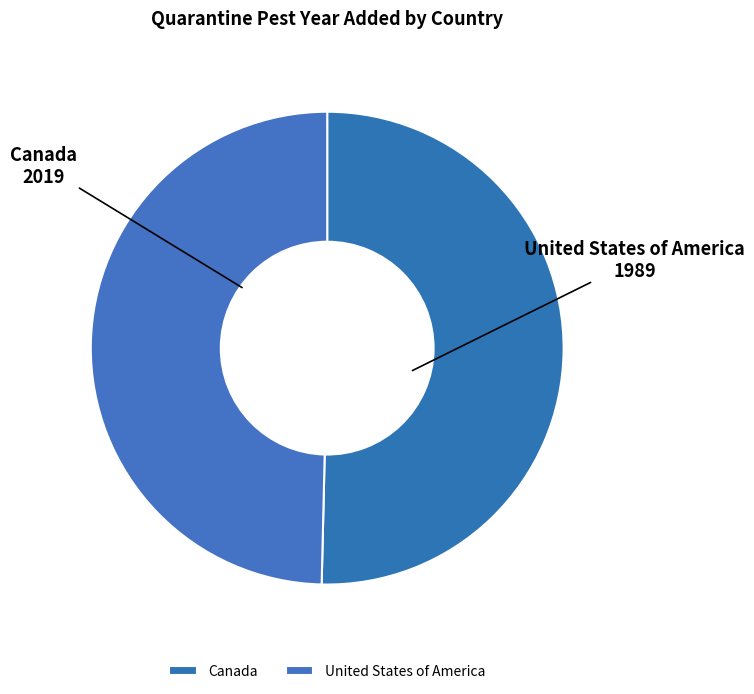

Count the number of slices in the pie.

2